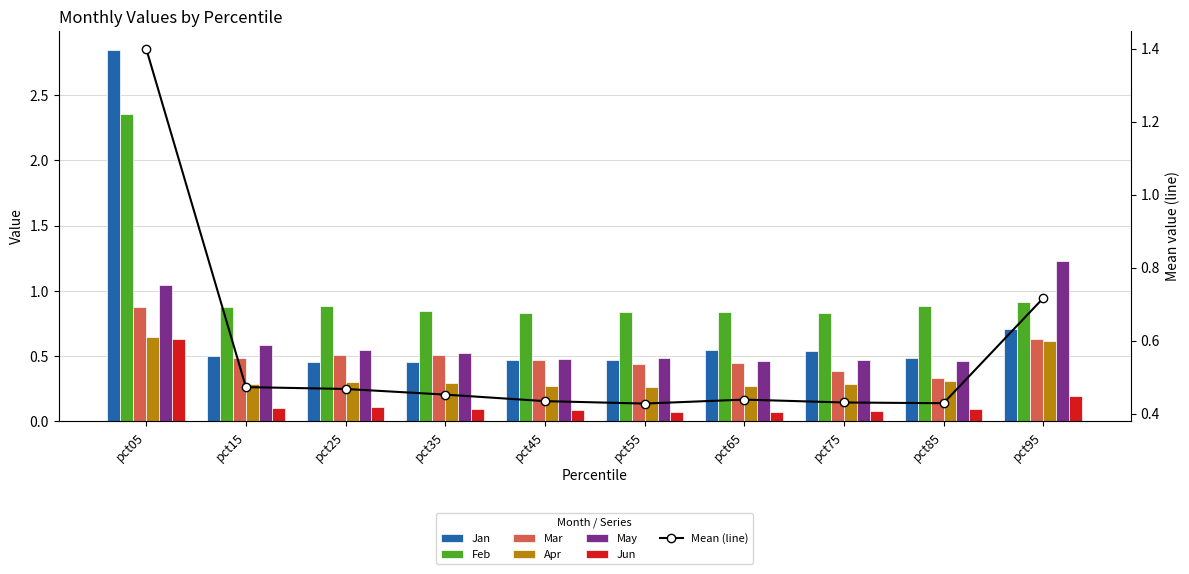

What is the total value across all series at pct75?

2.6